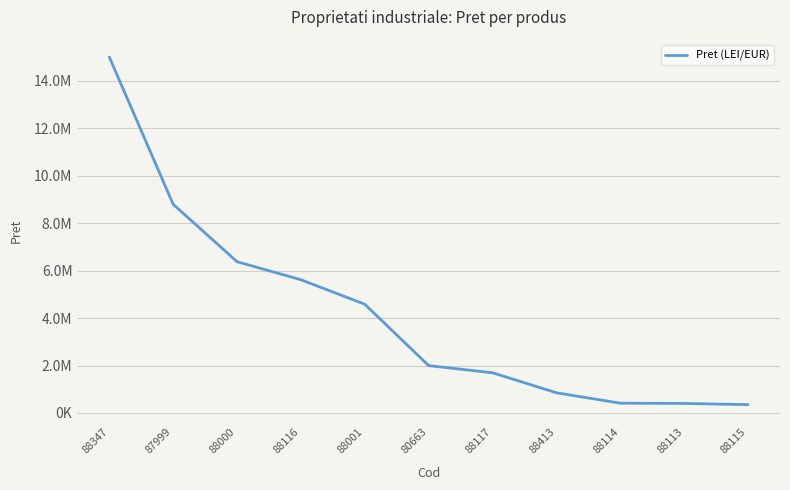

Does the chart display data point markers on the line(s)?

No